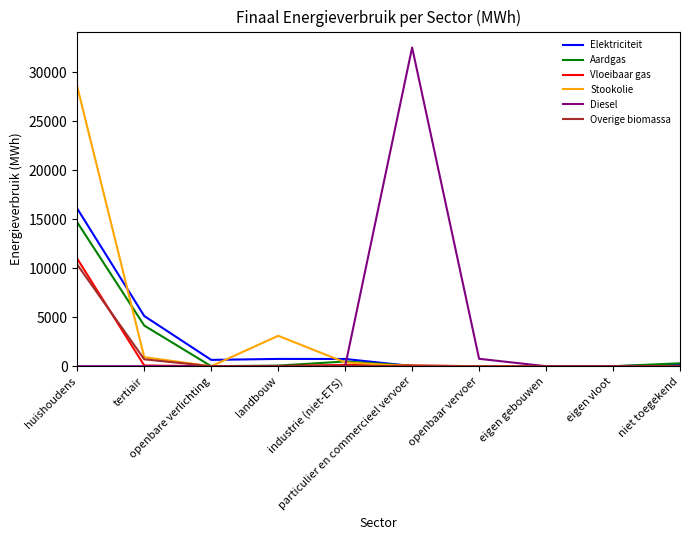

What is the maximum value shown in the chart?

32550.1